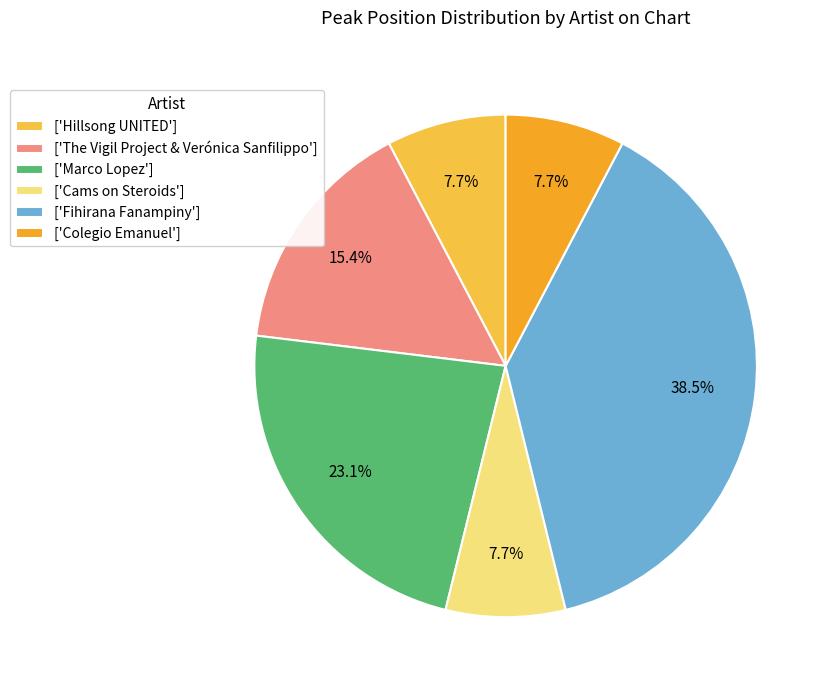

What is the ratio of the value at ['The Vigil Project & Verónica Sanfilippo'] to the value at ['Hillsong UNITED']?

2.0